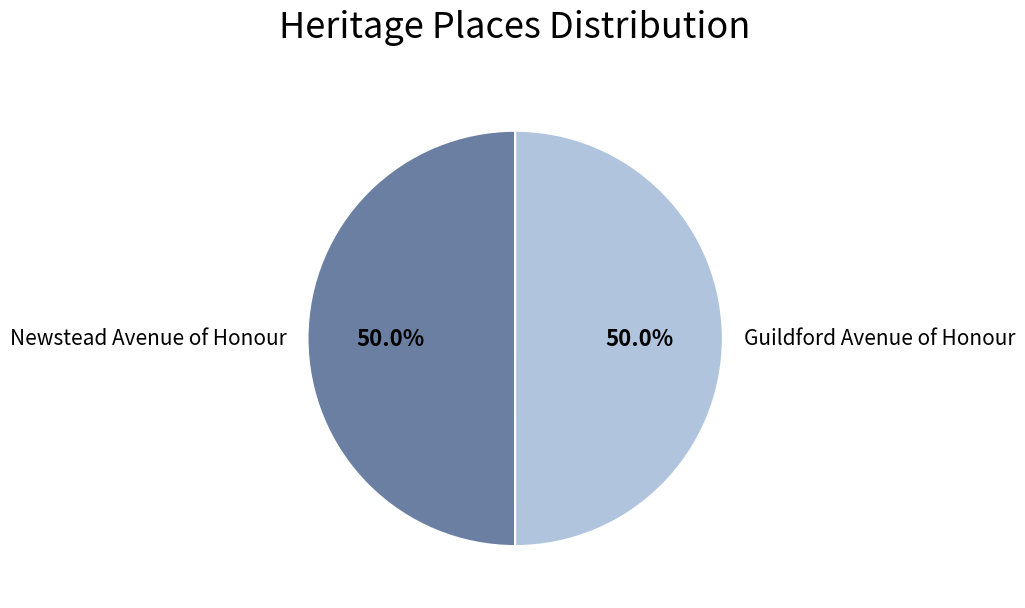

What is the ratio of the value at Guildford Avenue of Honour to the value at Newstead Avenue of Honour?

1.0